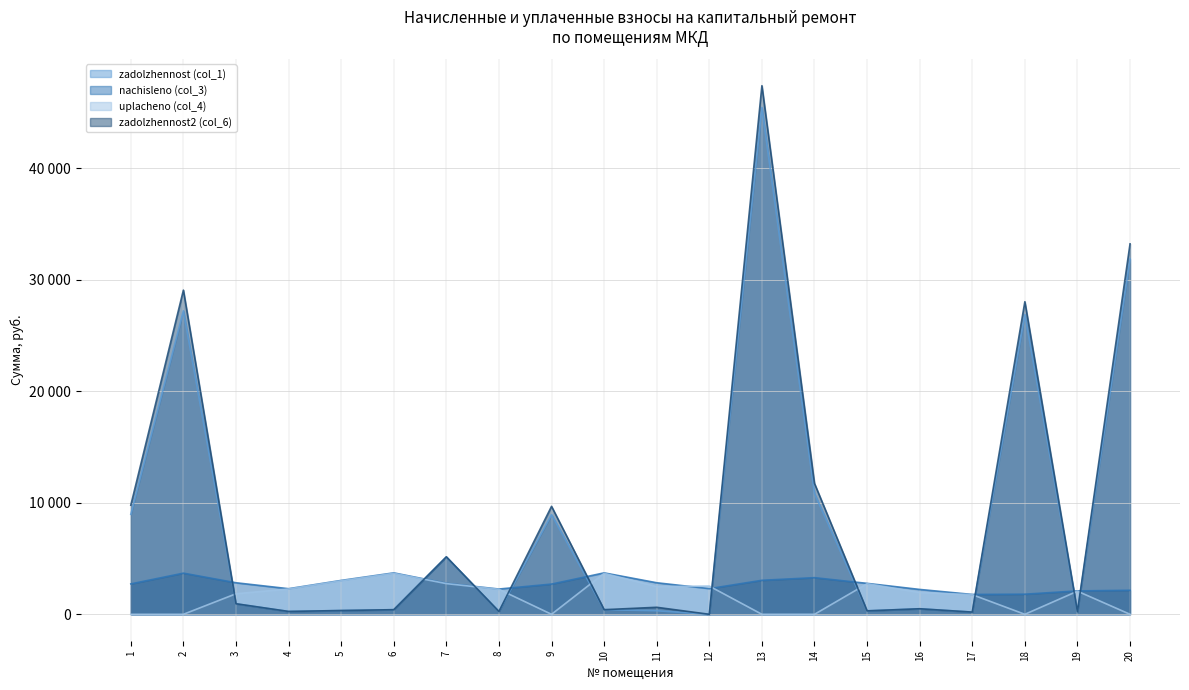

Read the nachisleno (col_3) value at 7.

2775.2